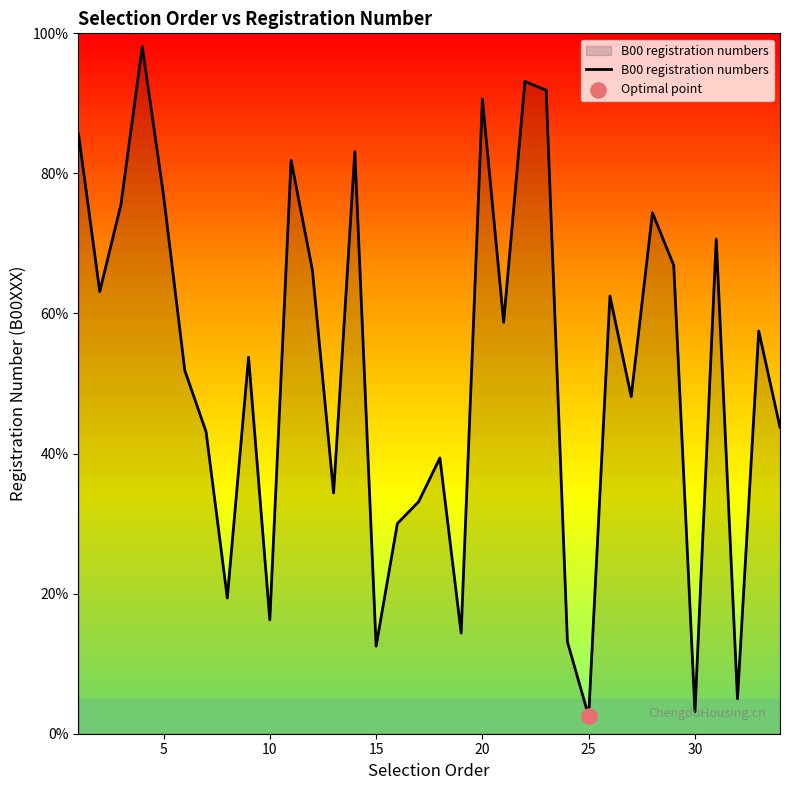

What is the smallest value displayed?

2.5